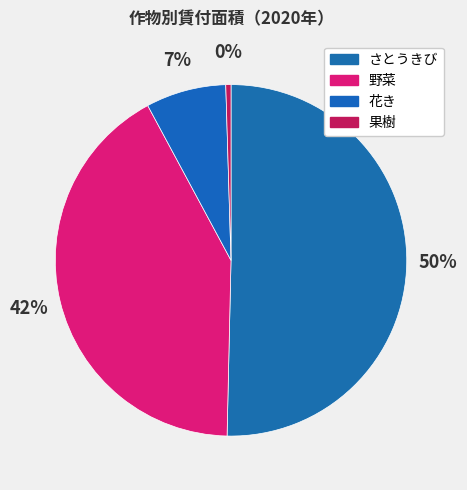

Count the number of slices in the pie.

4